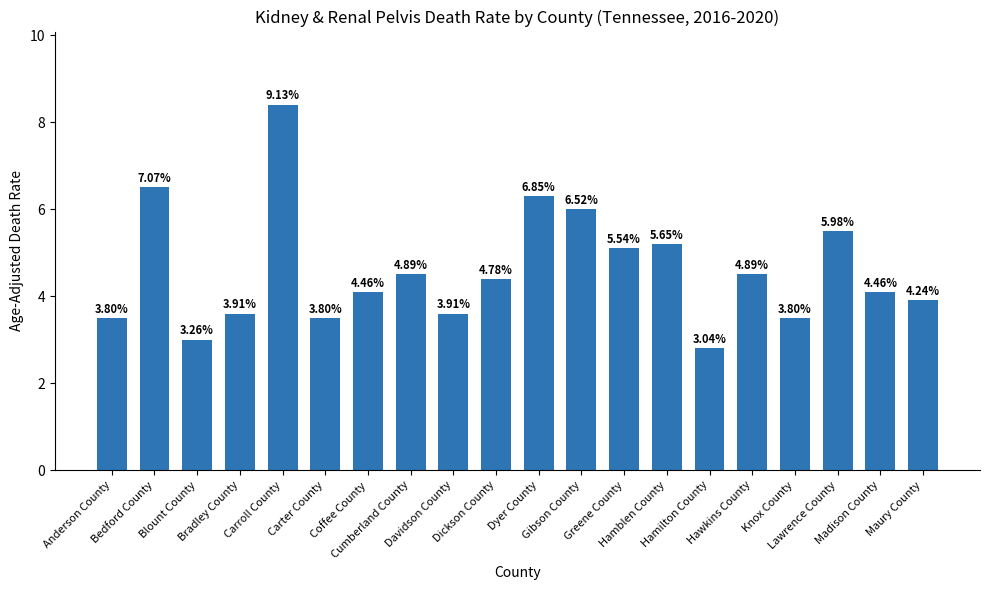

Are the bars horizontal?

No